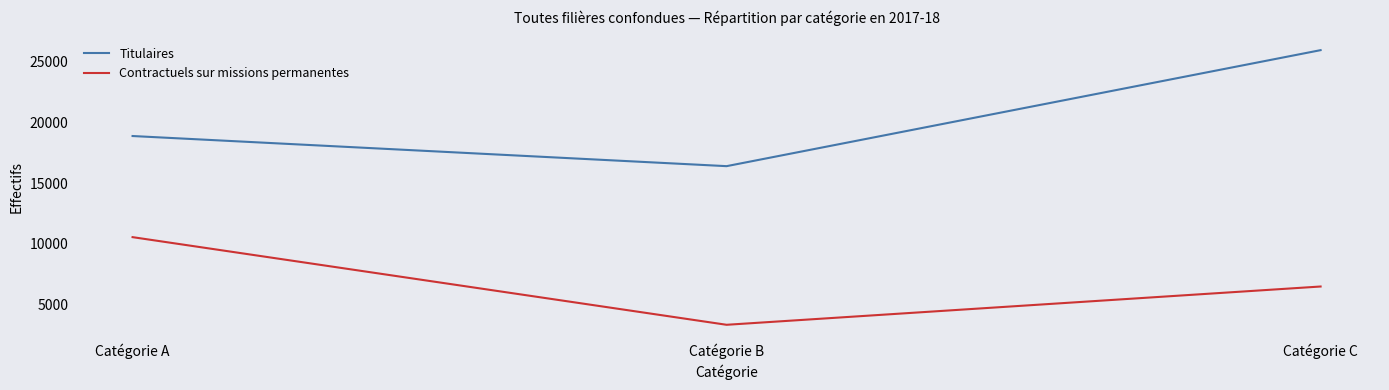

Rank the series at Catégorie A from highest to lowest value.

Titulaires, Contractuels sur missions permanentes